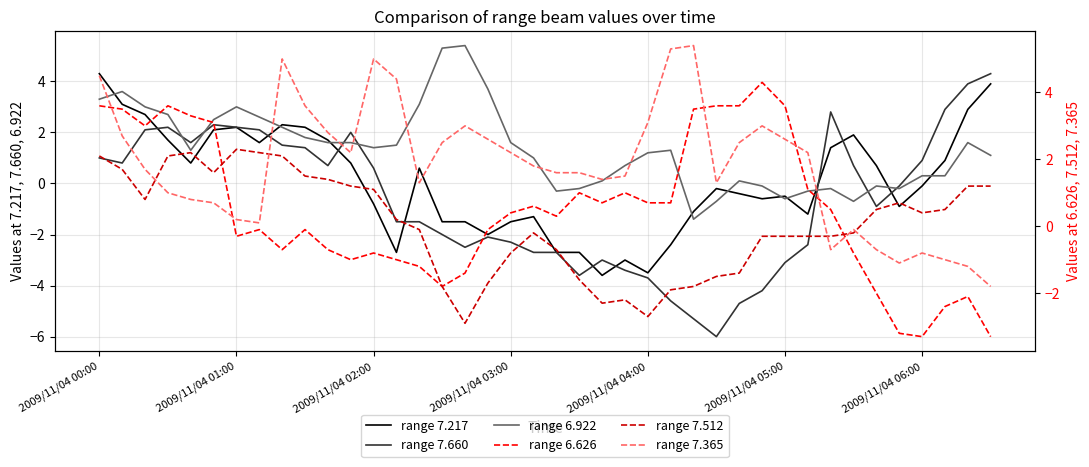

Which series has the widest spread of values?

range 7.660